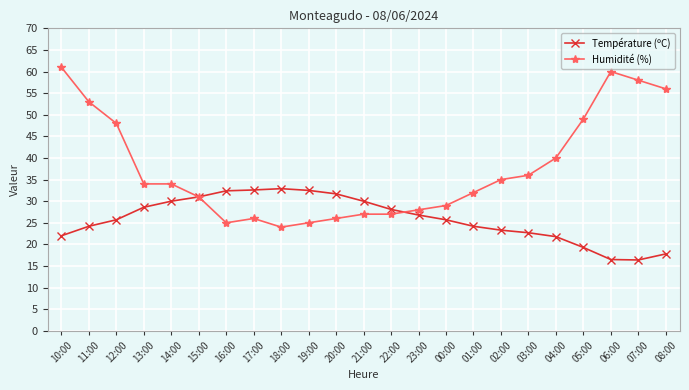

What is the value of the Humidité (%) point at the 6th from the left?

31.0